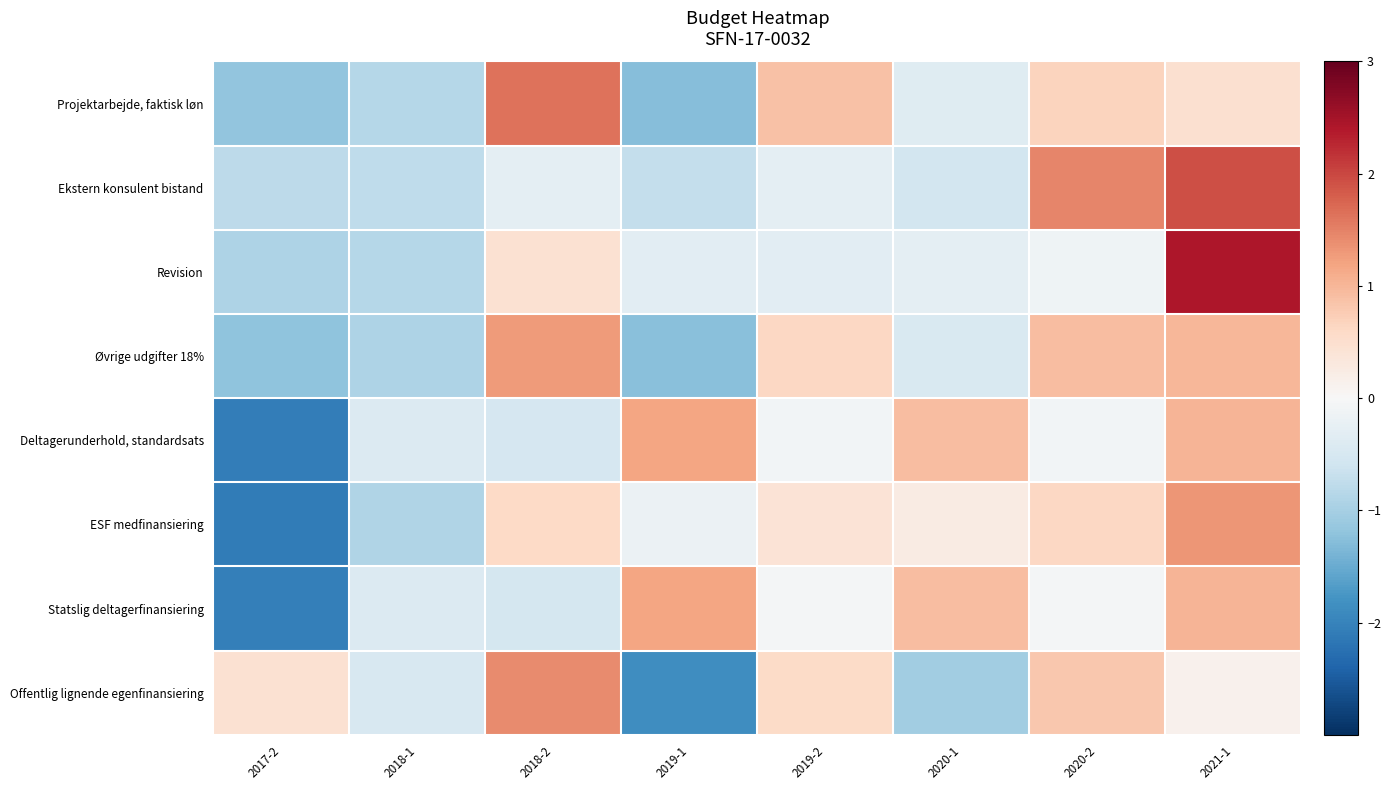

Between 2020-1 and 2021-1, which series saw the biggest shift?

Revision